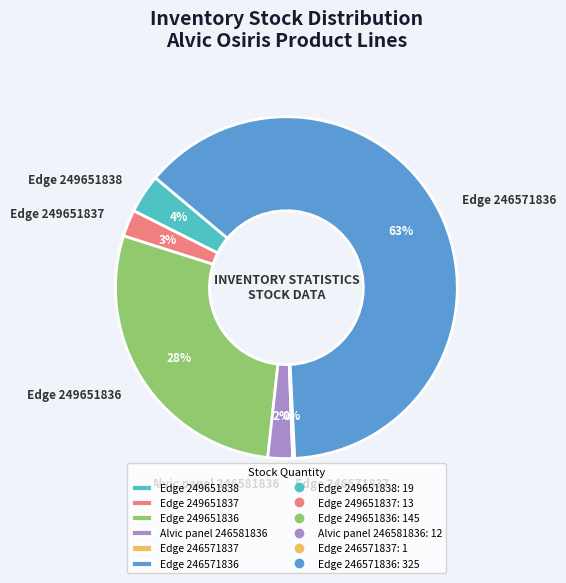

Is there any slice that represents more than half of the pie?

Yes